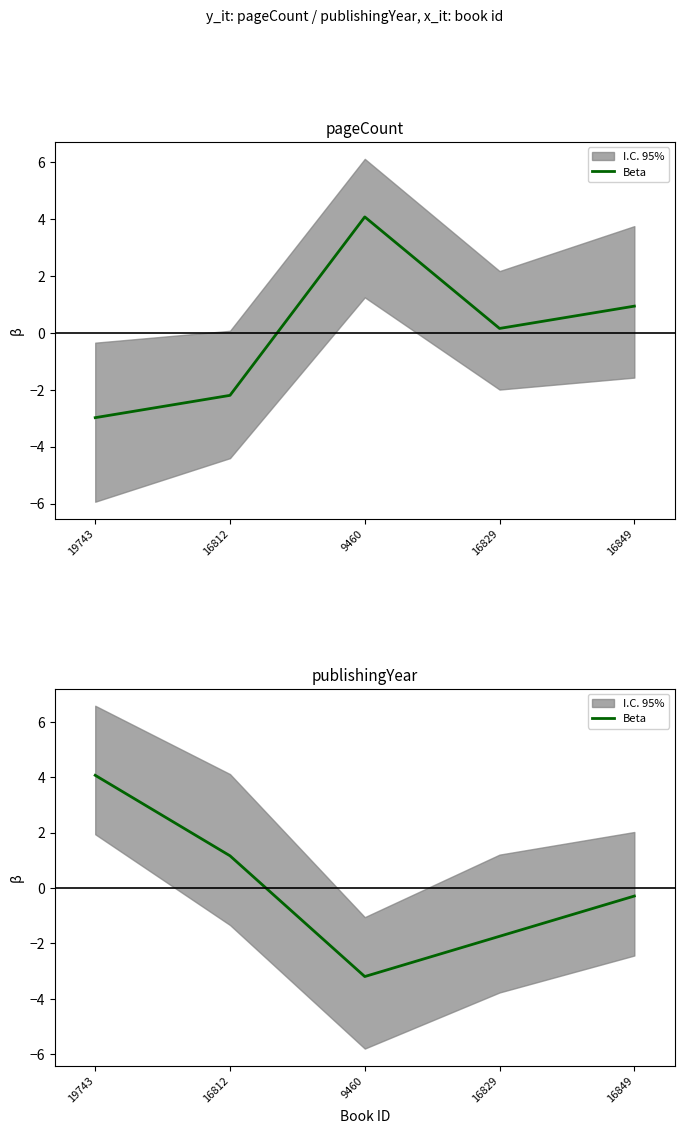

List the labels in order of value, smallest first.

9460, 16829, 16849, 16812, 19743